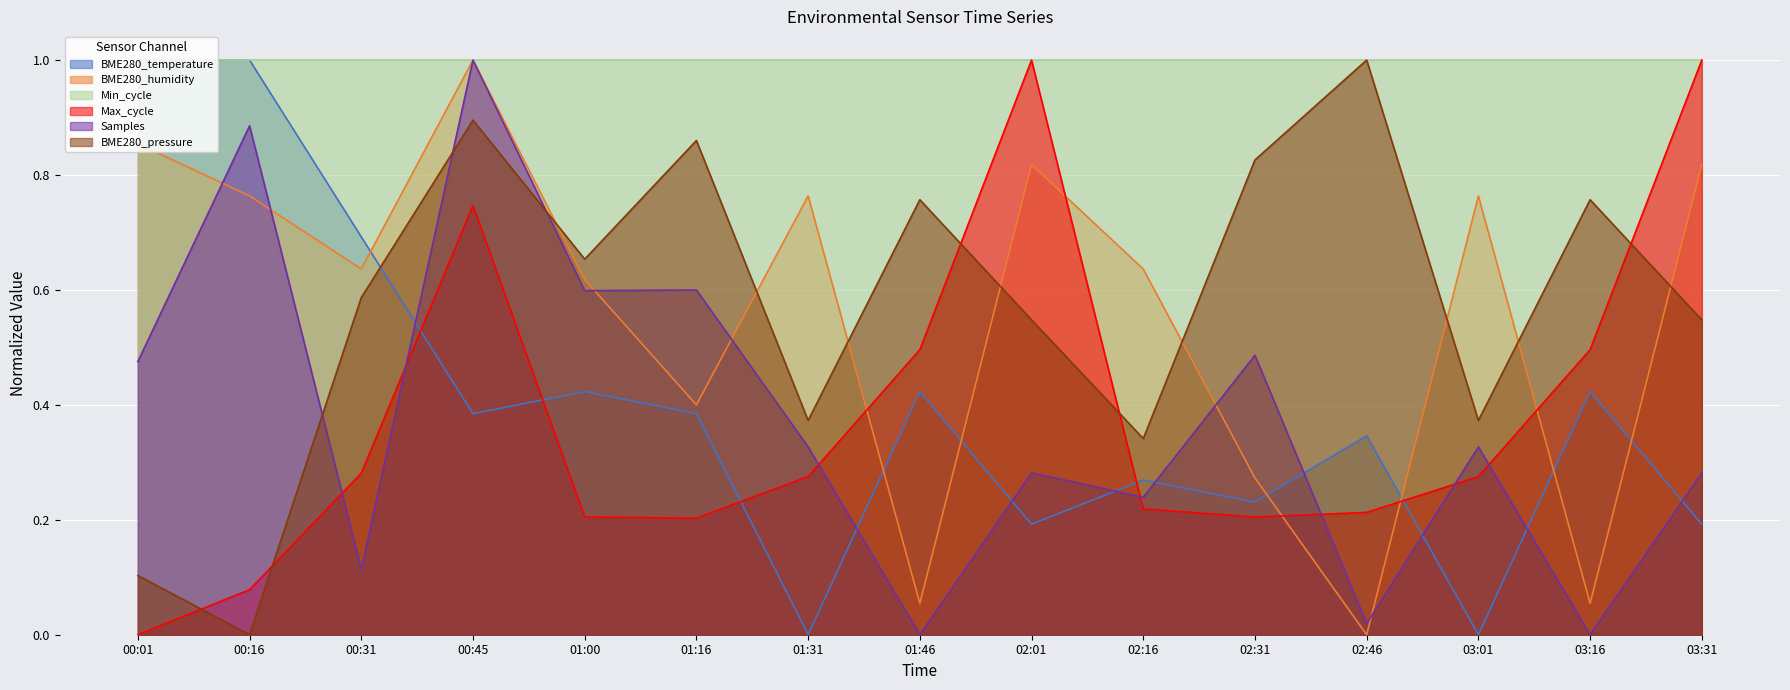

How many positive values does the BME280_pressure series have?

14